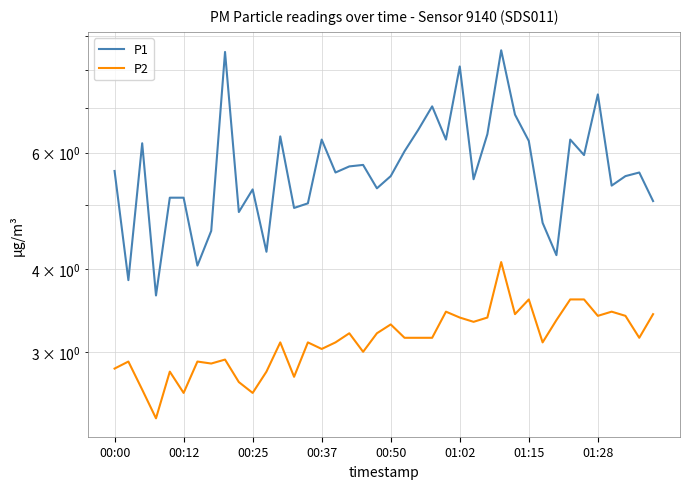

True or false: P1 has more than 0 points higher than both neighbors.

True